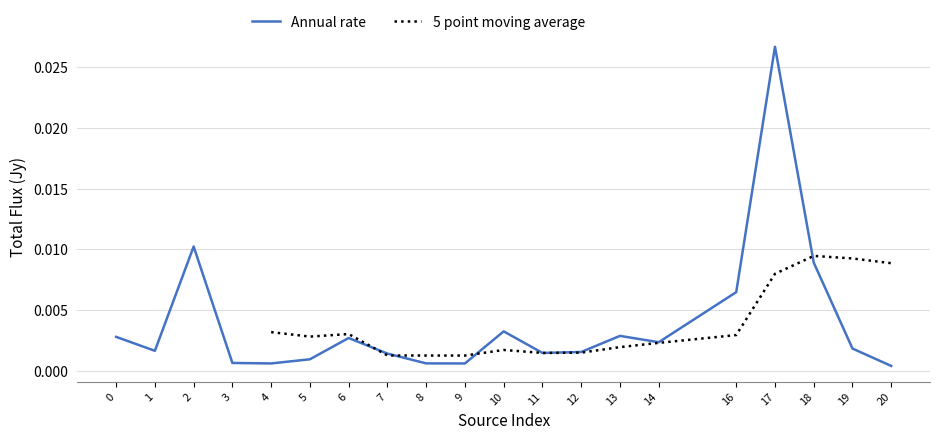

List the labels in order of value, largest first.

17, 2, 18, 16, 10, 13, 0, 6, 14, 19, 1, 12, 11, 7, 5, 3, 8, 4, 9, 20